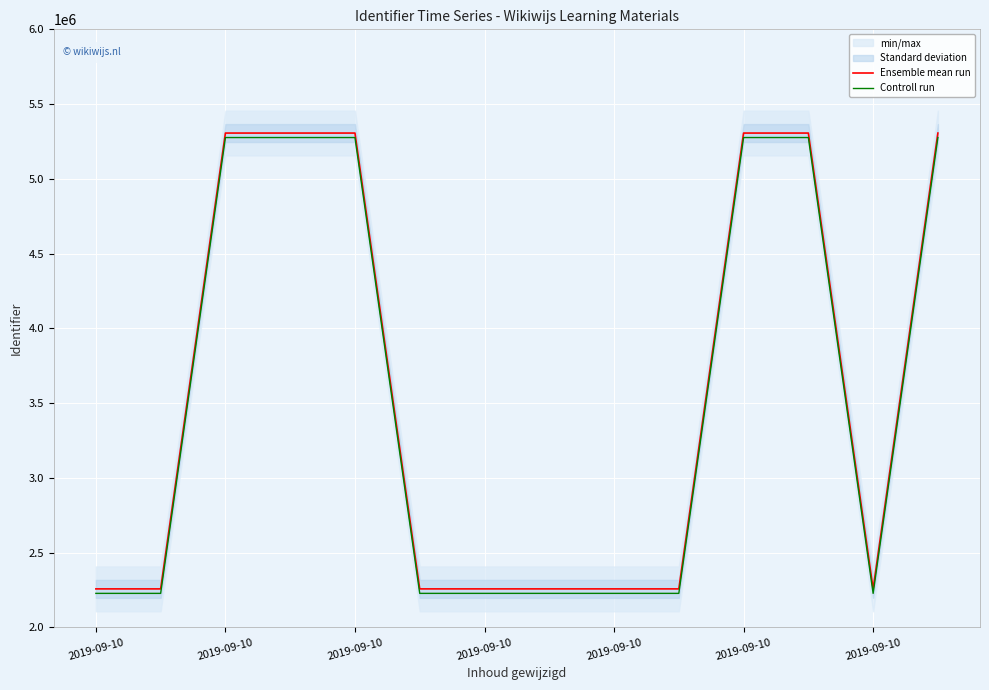

Reading left to right, extract all data points from this chart.

Ensemble mean run: 2256809	2256810	5306124	5306125	5306126	2256817	2256819	2256821	2256822	2256824	5306131	5306132	2256826	5306139
Controll run: 2226809	2226810	5276124	5276125	5276126	2226817	2226819	2226821	2226822	2226824	5276131	5276132	2226826	5276139